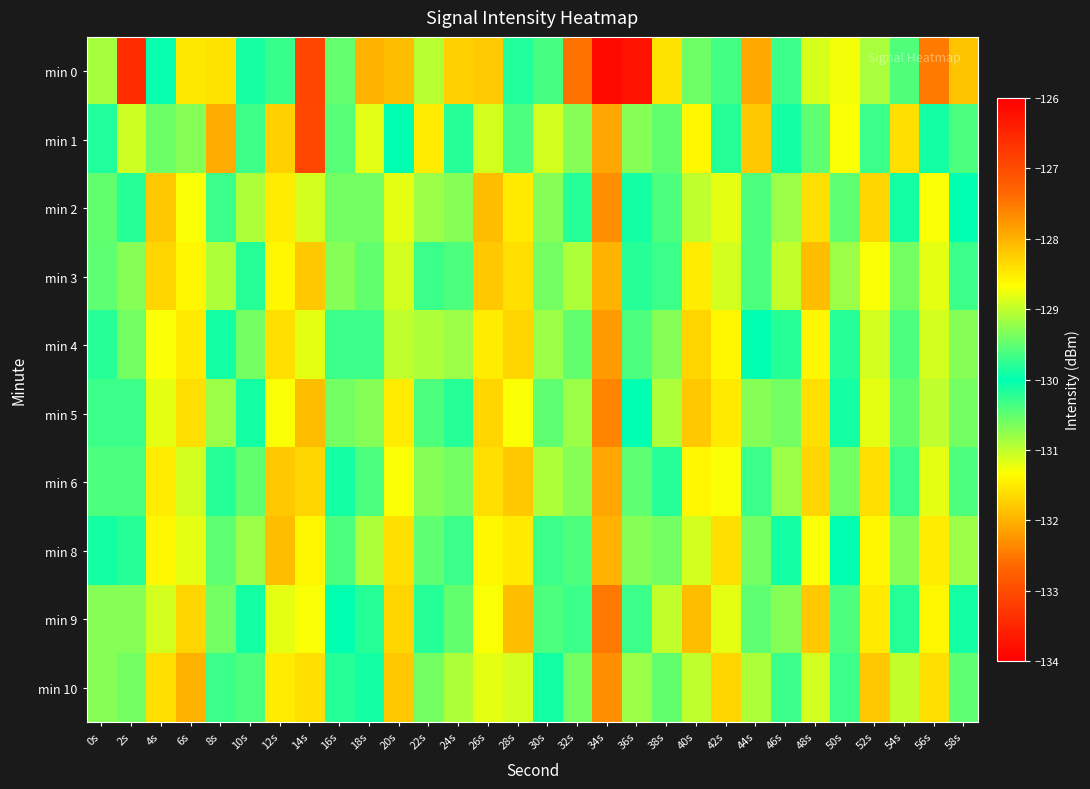

Reading left to right, list all the values displayed in this chart.

min 0: 0s=-129.1	2s=-133.4	4s=-130.0	6s=-131.5	8s=-128.4	10s=-130.1	12s=-129.7	14s=-126.9	16s=-129.5	18s=-128.0	20s=-128.1	22s=-131.0	24s=-131.7	26s=-128.2	28s=-129.8	30s=-129.6	32s=-132.6	34s=-133.9	36s=-133.7	38s=-131.6	40s=-129.4	42s=-129.6	44s=-127.9	46s=-129.7	48s=-131.1	50s=-131.3	52s=-129.1	54s=-129.6	56s=-127.5	58s=-128.2
min 1: 0s=-130.2	2s=-131.1	4s=-130.6	6s=-130.7	8s=-132.1	10s=-129.7	12s=-128.3	14s=-133.1	16s=-129.6	18s=-128.8	20s=-130.0	22s=-131.5	24s=-129.8	26s=-128.9	28s=-130.4	30s=-131.1	32s=-129.3	34s=-132.1	36s=-130.7	38s=-129.5	40s=-128.6	42s=-130.2	44s=-131.8	46s=-129.9	48s=-130.5	50s=-131.3	52s=-129.7	54s=-128.4	56s=-130.1	58s=-129.6
min 2: 0s=-129.5	2s=-130.2	4s=-131.8	6s=-128.7	8s=-130.3	10s=-129.1	12s=-131.5	14s=-128.9	16s=-130.6	18s=-129.4	20s=-131.2	22s=-130.8	24s=-129.3	26s=-131.9	28s=-128.5	30s=-130.7	32s=-129.8	34s=-132.3	36s=-130.1	38s=-129.6	40s=-131.0	42s=-128.8	44s=-130.4	46s=-129.2	48s=-131.6	50s=-130.5	52s=-128.3	54s=-129.9	56s=-131.3	58s=-130.0
min 3: 0s=-130.5	2s=-129.3	4s=-131.7	6s=-128.6	8s=-130.9	10s=-129.8	12s=-131.4	14s=-128.2	16s=-130.7	18s=-129.5	20s=-131.1	22s=-130.3	24s=-129.6	26s=-131.8	28s=-128.4	30s=-130.6	32s=-129.1	34s=-132.0	36s=-130.2	38s=-129.7	40s=-131.5	42s=-128.9	44s=-130.4	46s=-129.0	48s=-131.9	50s=-130.8	52s=-128.7	54s=-129.4	56s=-131.2	58s=-130.3
min 4: 0s=-129.8	2s=-130.6	4s=-131.3	6s=-128.5	8s=-130.1	10s=-129.4	12s=-131.6	14s=-128.8	16s=-130.3	18s=-129.7	20s=-131.0	22s=-130.9	24s=-129.2	26s=-131.5	28s=-128.3	30s=-130.8	32s=-129.5	34s=-132.2	36s=-130.4	38s=-129.3	40s=-131.7	42s=-128.6	44s=-130.0	46s=-129.8	48s=-131.4	50s=-130.2	52s=-128.9	54s=-129.6	56s=-131.1	58s=-130.7
min 5: 0s=-130.3	2s=-129.7	4s=-131.2	6s=-128.4	8s=-130.8	10s=-129.9	12s=-131.3	14s=-128.1	16s=-130.6	18s=-129.3	20s=-131.5	22s=-130.4	24s=-129.8	26s=-131.7	28s=-128.7	30s=-130.5	32s=-129.2	34s=-132.4	36s=-130.0	38s=-129.1	40s=-131.8	42s=-128.5	44s=-130.7	46s=-129.4	48s=-131.6	50s=-130.1	52s=-128.8	54s=-129.5	56s=-131.0	58s=-130.6
min 6: 0s=-129.6	2s=-130.4	4s=-131.5	6s=-128.9	8s=-130.2	10s=-129.5	12s=-131.8	14s=-128.3	16s=-130.1	18s=-129.6	20s=-131.3	22s=-130.7	24s=-129.4	26s=-131.6	28s=-128.2	30s=-130.9	32s=-129.3	34s=-132.1	36s=-130.5	38s=-129.8	40s=-131.4	42s=-128.7	44s=-130.3	46s=-129.2	48s=-131.7	50s=-130.6	52s=-128.4	54s=-129.7	56s=-131.2	58s=-130.4
min 8: 0s=-130.1	2s=-129.8	4s=-131.4	6s=-128.8	8s=-130.5	10s=-129.2	12s=-131.9	14s=-128.6	16s=-130.4	18s=-129.1	20s=-131.6	22s=-130.5	24s=-129.7	26s=-131.4	28s=-128.5	30s=-130.3	32s=-129.6	34s=-132.0	36s=-130.7	38s=-129.4	40s=-131.1	42s=-128.4	44s=-130.6	46s=-129.9	48s=-131.3	50s=-130.0	52s=-128.6	54s=-129.3	56s=-131.5	58s=-130.8
min 9: 0s=-129.3	2s=-130.7	4s=-131.1	6s=-128.3	8s=-130.6	10s=-129.9	12s=-131.2	14s=-128.7	16s=-130.0	18s=-129.8	20s=-131.7	22s=-130.2	24s=-129.5	26s=-131.3	28s=-128.1	30s=-130.4	32s=-129.7	34s=-132.5	36s=-130.3	38s=-129.0	40s=-131.9	42s=-128.8	44s=-130.5	46s=-129.3	48s=-131.8	50s=-130.4	52s=-128.5	54s=-129.8	56s=-131.4	58s=-130.1
min 10: 0s=-130.7	2s=-129.4	4s=-131.6	6s=-128.0	8s=-130.3	10s=-129.6	12s=-131.5	14s=-128.4	16s=-130.2	18s=-129.9	20s=-131.8	22s=-130.6	24s=-129.1	26s=-131.2	28s=-128.9	30s=-130.1	32s=-129.4	34s=-132.3	36s=-130.8	38s=-129.5	40s=-131.0	42s=-128.3	44s=-130.9	46s=-129.7	48s=-131.1	50s=-130.3	52s=-128.2	54s=-129.0	56s=-131.6	58s=-130.5